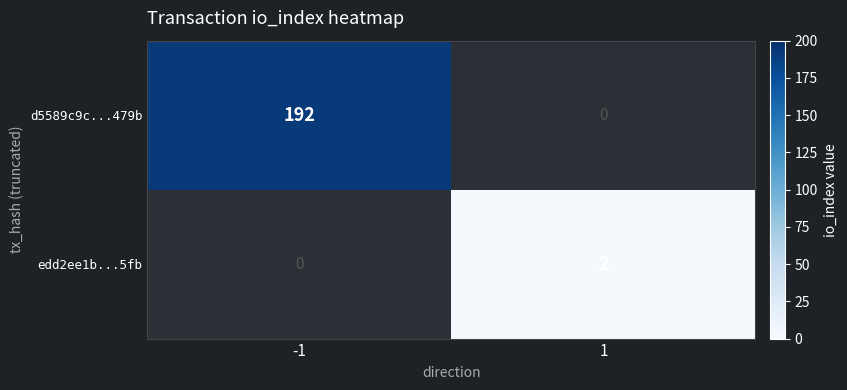

True or false: edd2ee1b...5fb has a value of 1 at 1.

False